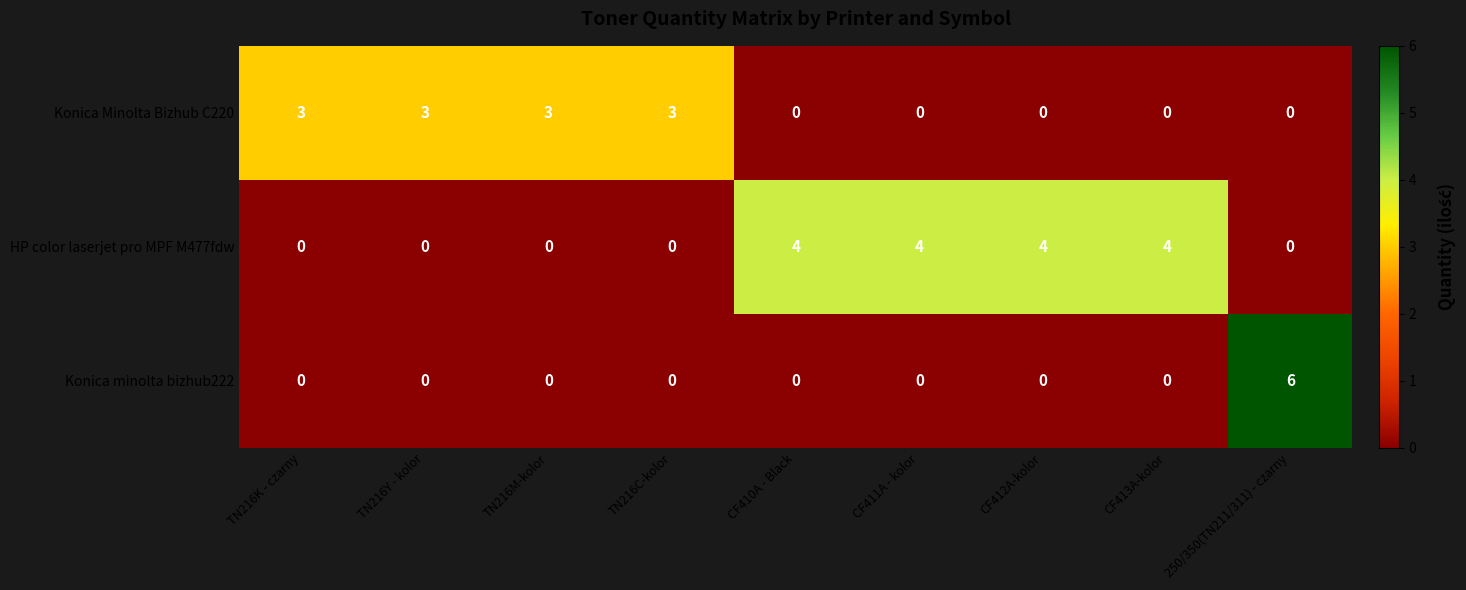

Reading left to right, transcribe all the data shown in this chart.

Konica Minolta Bizhub C220: TN216K - czarny=3	TN216Y - kolor=3	TN216M-kolor=3	TN216C-kolor=3	CF410A - Black=0	CF411A - kolor=0	CF412A-kolor=0	CF413A-kolor=0	250/350(TN211/311) - czarny=0
HP color laserjet pro MPF M477fdw: TN216K - czarny=0	TN216Y - kolor=0	TN216M-kolor=0	TN216C-kolor=0	CF410A - Black=4	CF411A - kolor=4	CF412A-kolor=4	CF413A-kolor=4	250/350(TN211/311) - czarny=0
Konica minolta bizhub222: TN216K - czarny=0	TN216Y - kolor=0	TN216M-kolor=0	TN216C-kolor=0	CF410A - Black=0	CF411A - kolor=0	CF412A-kolor=0	CF413A-kolor=0	250/350(TN211/311) - czarny=6